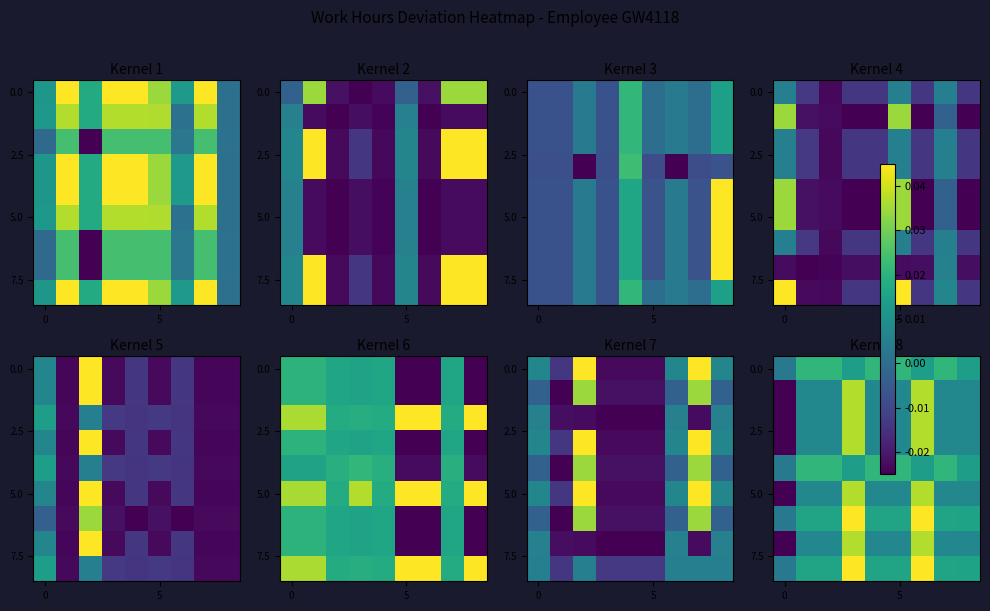

What is the total value across all series at 8?

0.1